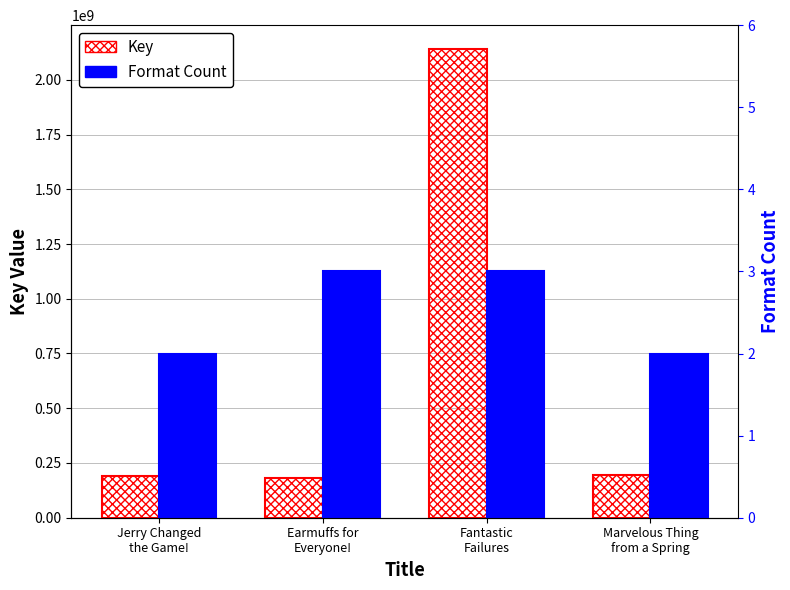

What is the label of the 4th bar from the left?

Marvelous Thing
from a Spring